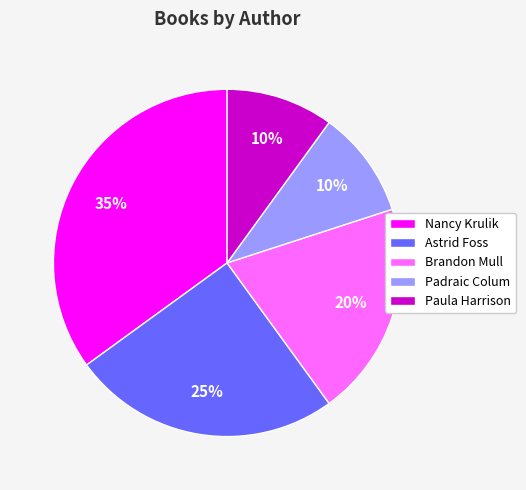

Combined, do Paula Harrison and Astrid Foss account for over 50%?

No